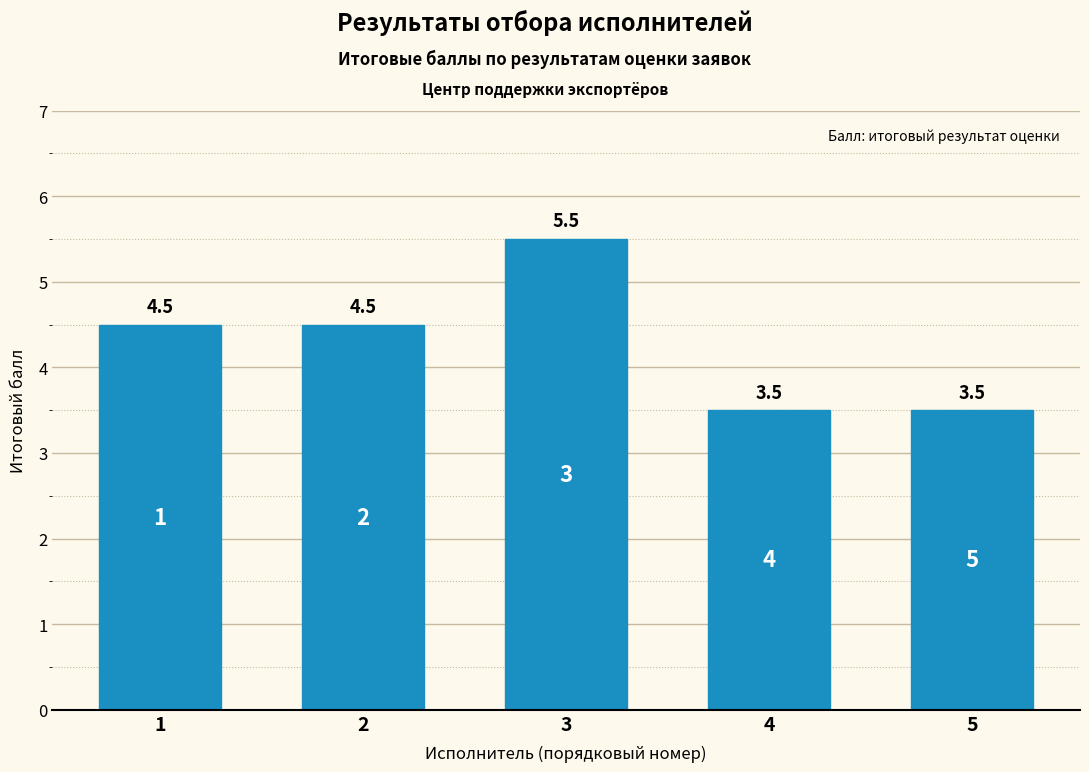

Between 1 and 4, which is larger?

1